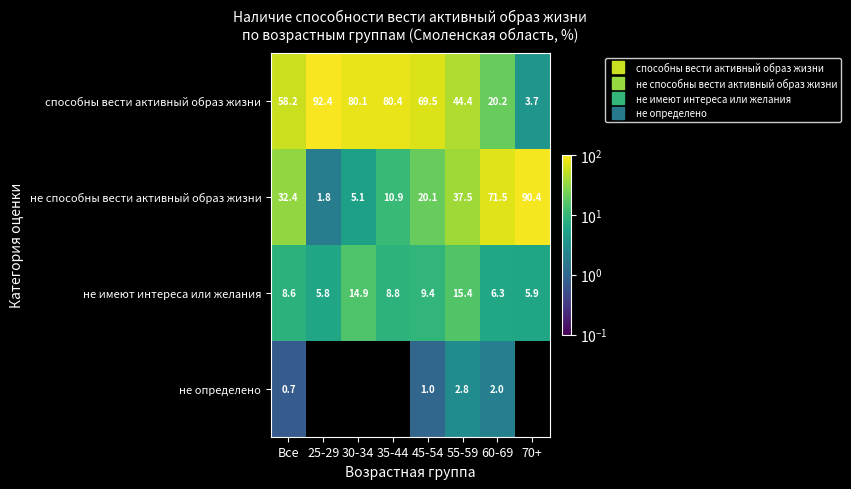

Which series changed the most between 55-59 and 70+?

не способны вести активный образ жизни